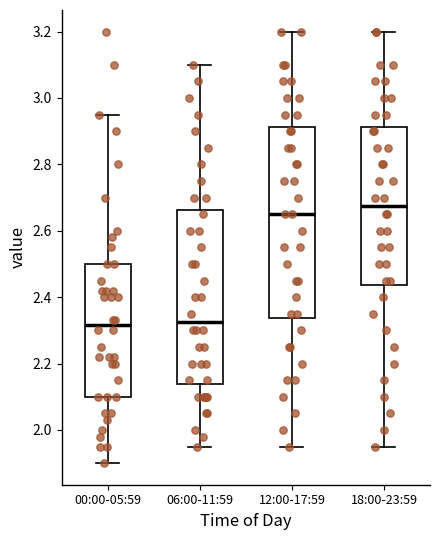

Reading left to right, read every box against the y-axis: the position of its median line, the range the box covers, and the ends of its whiskers. The values are not printed on the chart, so give them approximately, as read against the axis.

00:00-05:59: median 2.32, box 2.10 to 2.50, whiskers 1.90 to 2.96
06:00-11:59: median 2.32, box 2.14 to 2.66, whiskers 1.96 to 3.10
12:00-17:59: median 2.66, box 2.34 to 2.92, whiskers 1.96 to 3.20
18:00-23:59: median 2.68, box 2.44 to 2.92, whiskers 1.96 to 3.20